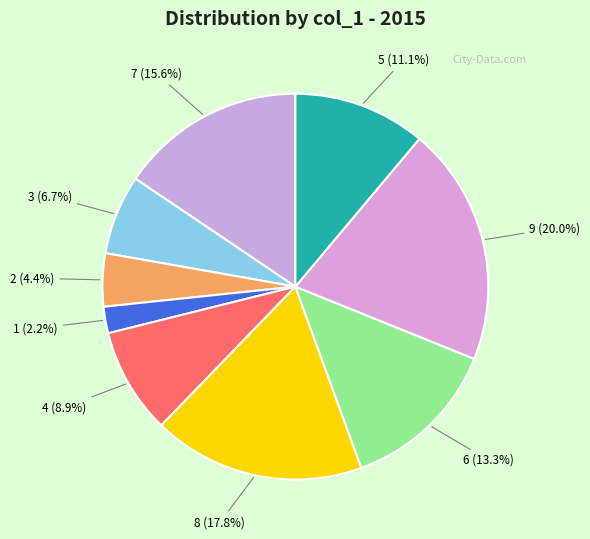

What is the ratio of the value at 2 (4.4%) to the value at 4 (8.9%)?

0.5